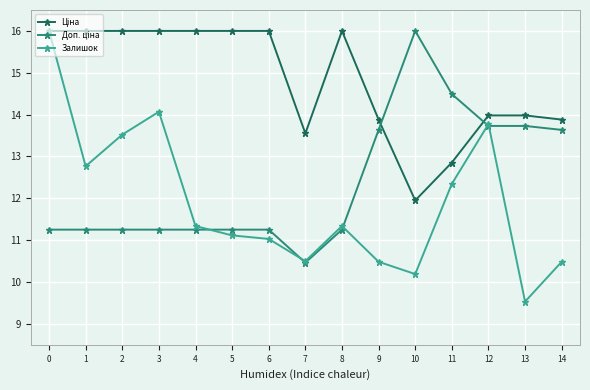

Where is the first local maximum for Залишок?

3